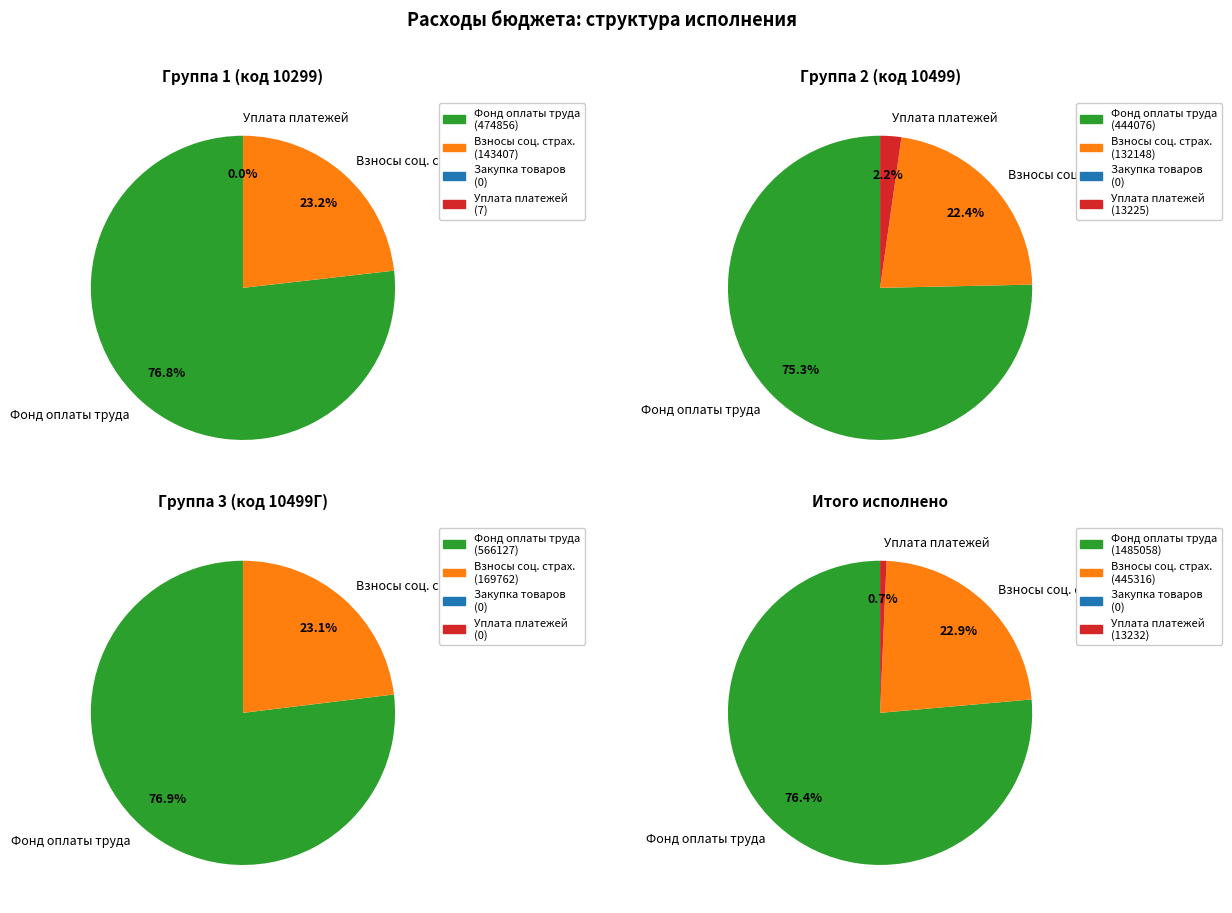

Is there a majority slice in this chart?

Yes